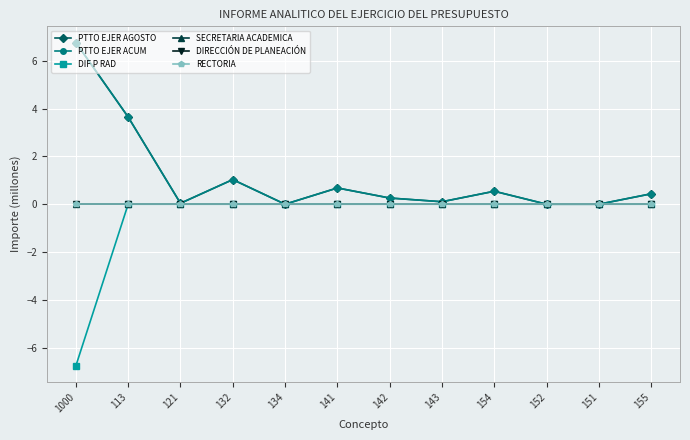

At which category does the chart reach its minimum across all series?

1000